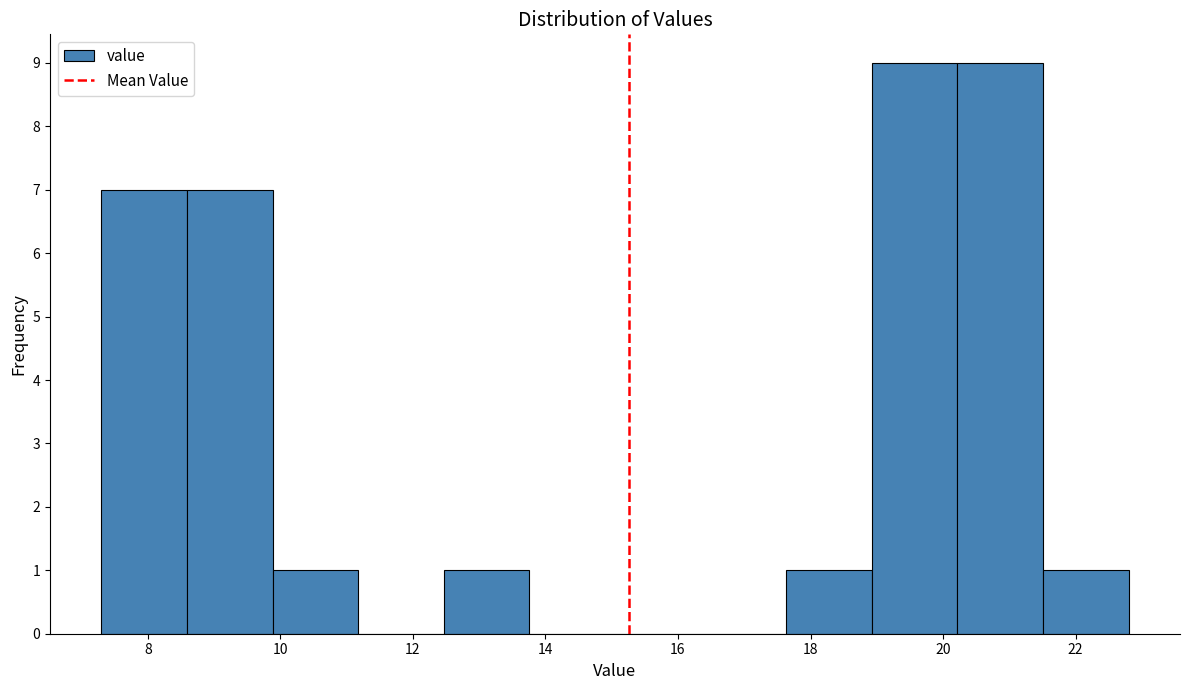

Reading left to right, list every bar in this chart as the range it spans on the x-axis followed by its height. Neither the bar edges nor the heights are printed on the chart, so give them approximately, as read against the axes.

7.4 to 8.6: 7
8.6 to 9.8: 7
9.8 to 11.2: 1
11.2 to 12.4: 0
12.4 to 13.8: 1
13.8 to 15.0: 0
15.0 to 16.4: 0
16.4 to 17.6: 0
17.6 to 19.0: 1
19.0 to 20.2: 9
20.2 to 21.6: 9
21.6 to 22.8: 1